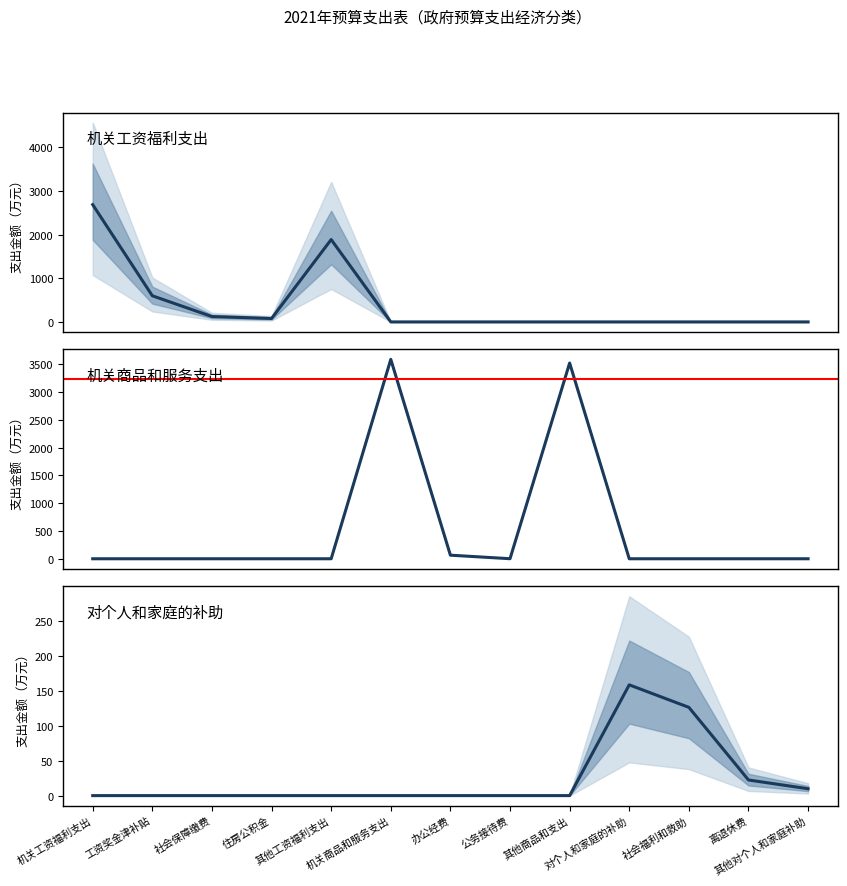

What position from the right is 工资奖金津补贴?

12